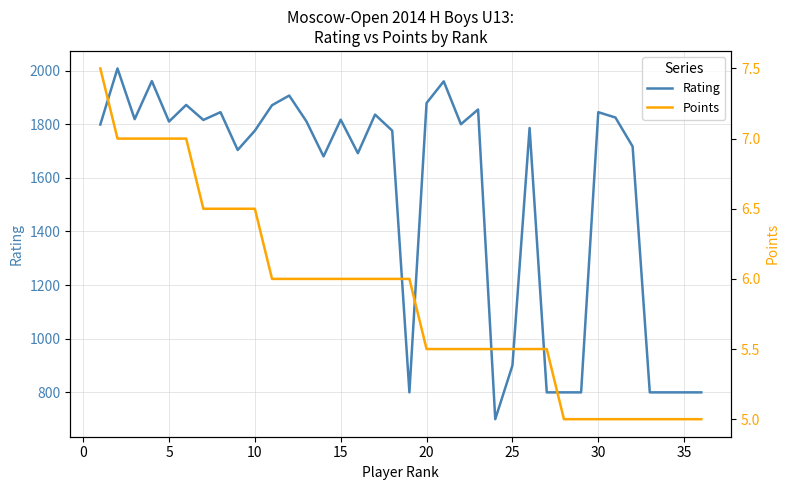

How many lines are shown in the chart?

2